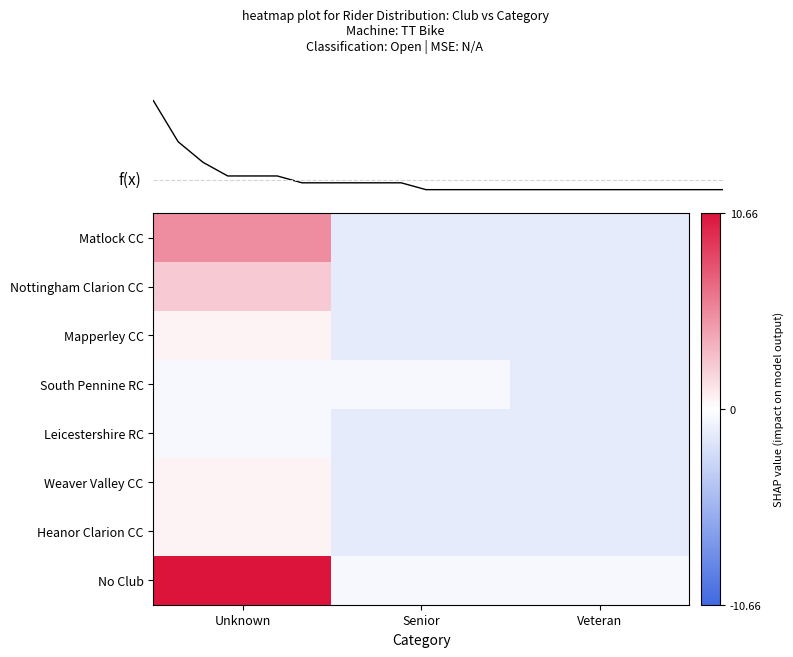

At which category is the sum across all series the highest?

Unknown